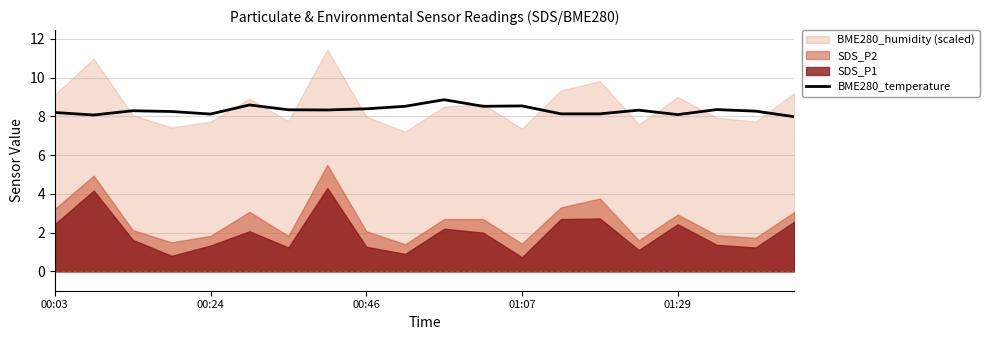

What is the lowest value of the BME280_temperature series?

8.0